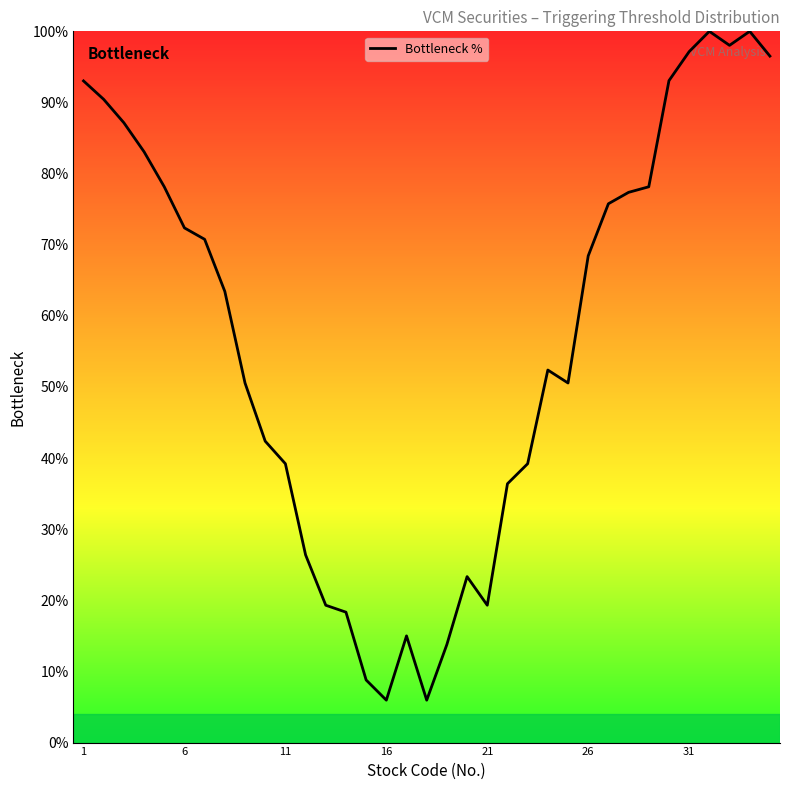

What is the difference between the maximum and minimum values?

94.0